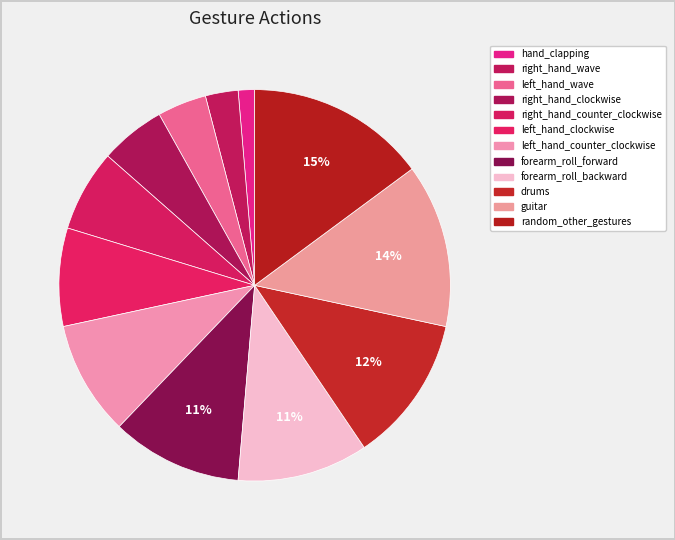

Is left_hand_counter_clockwise the majority of the pie?

No